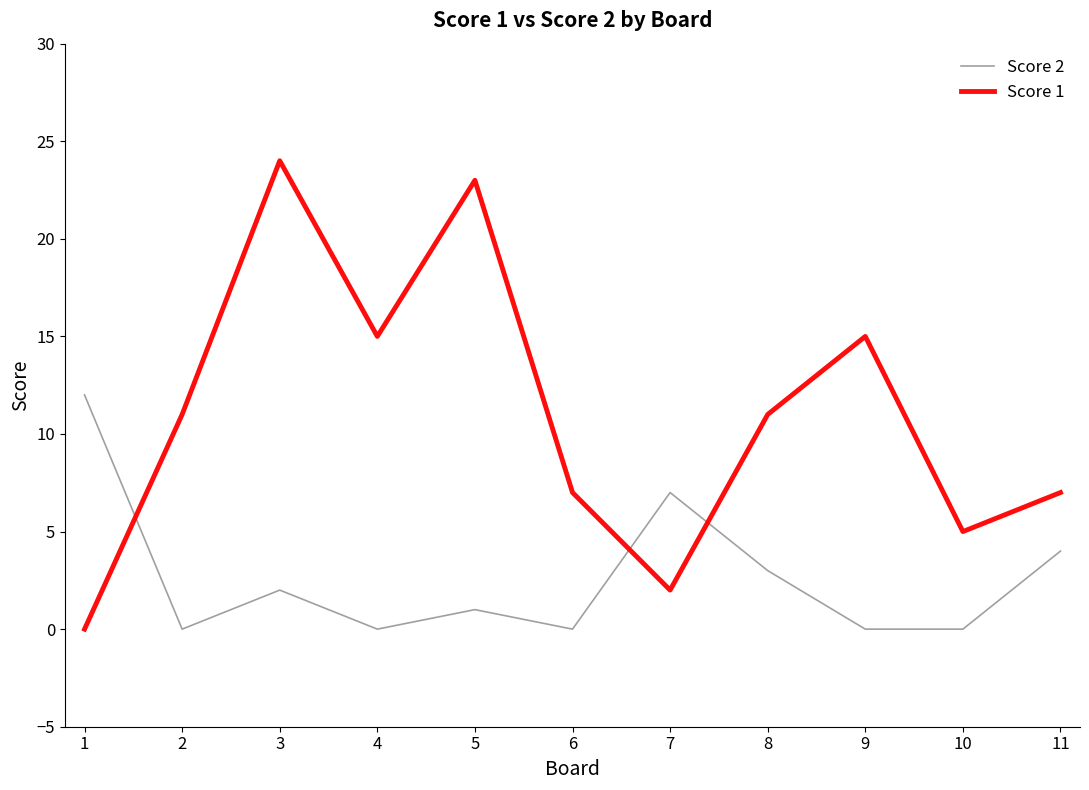

At which category is the sum across all series the highest?

3